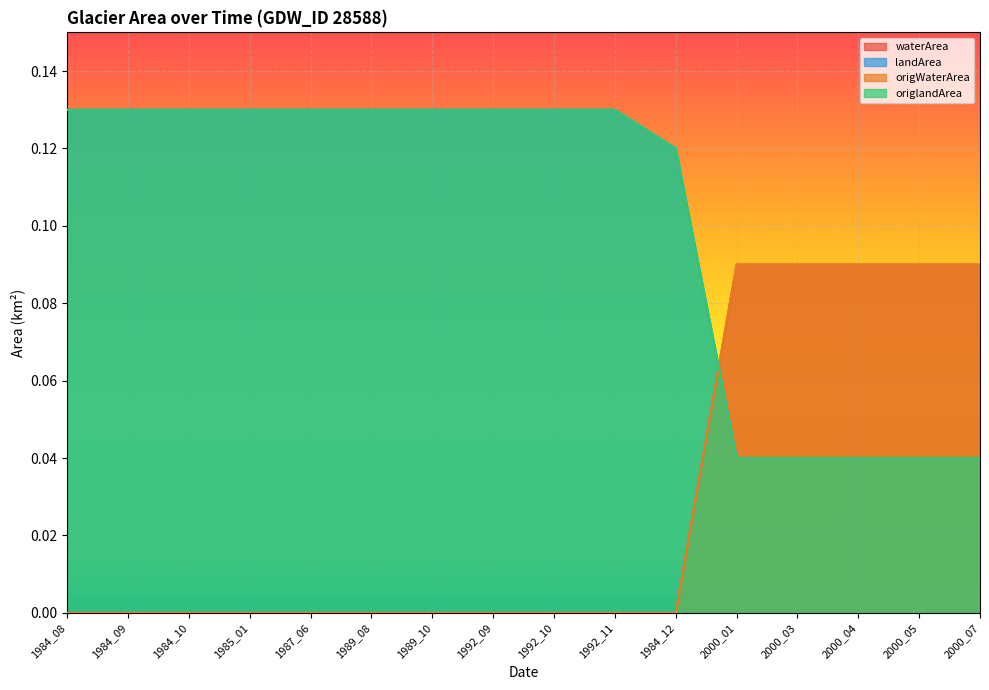

What position from the right is 1992_09?

9